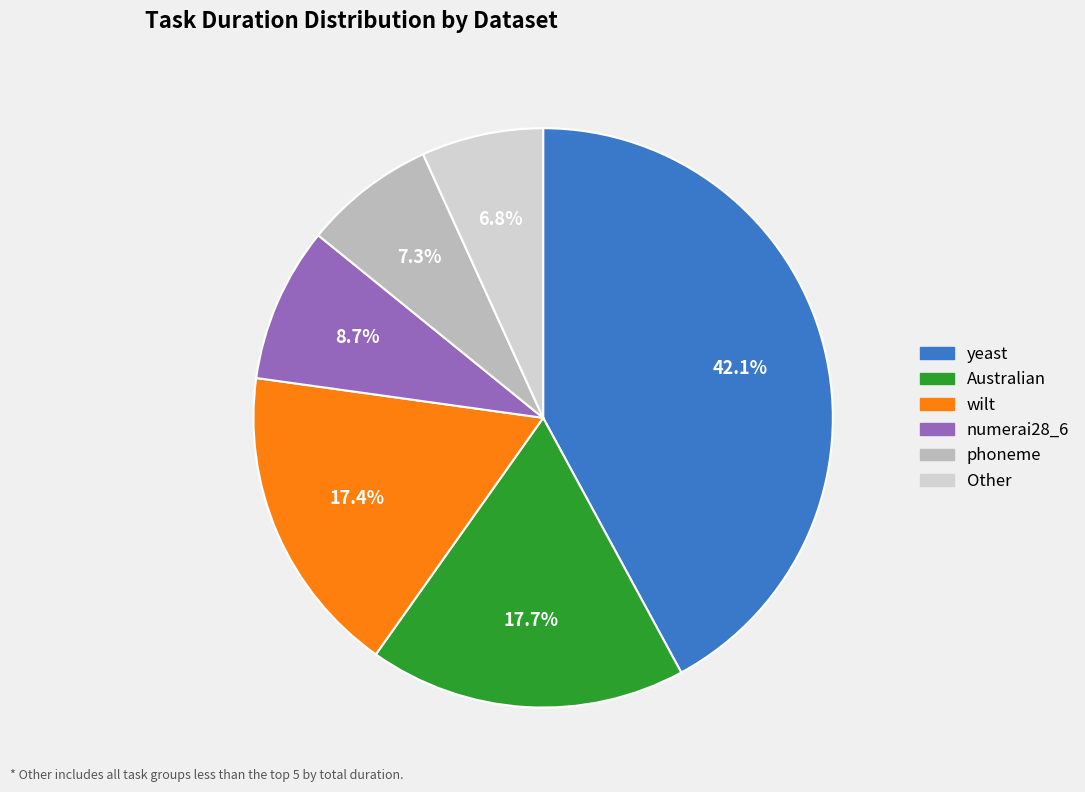

Does any single category account for the majority?

No